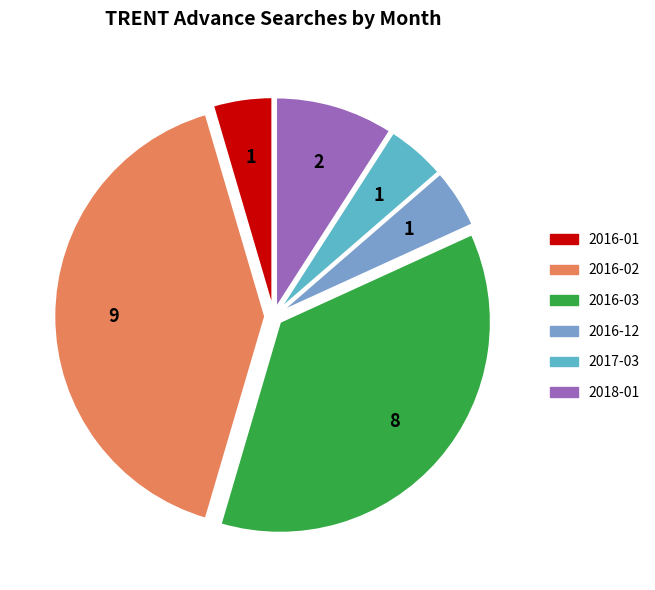

Is it true that 2016-12 is 5% of the pie?

True